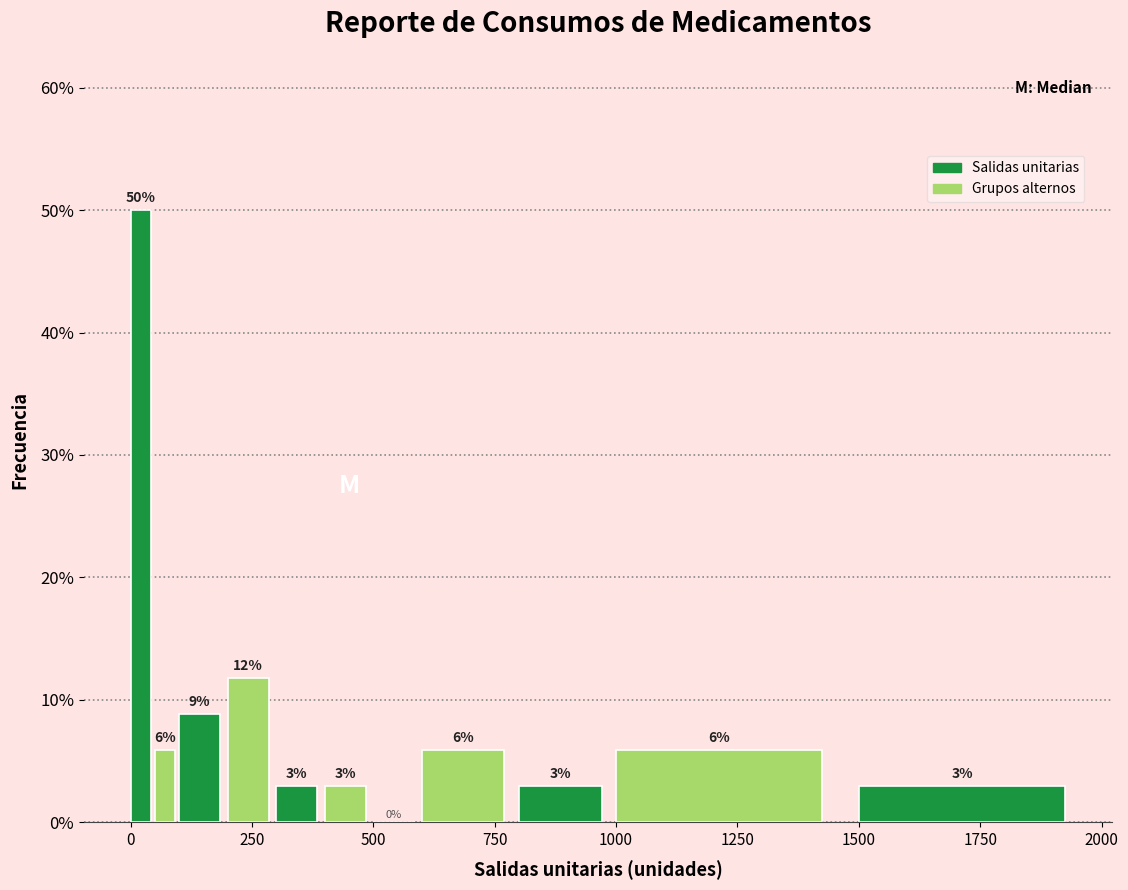

Read against the x-axis, roughly where is the centre of the tallest bar?

0